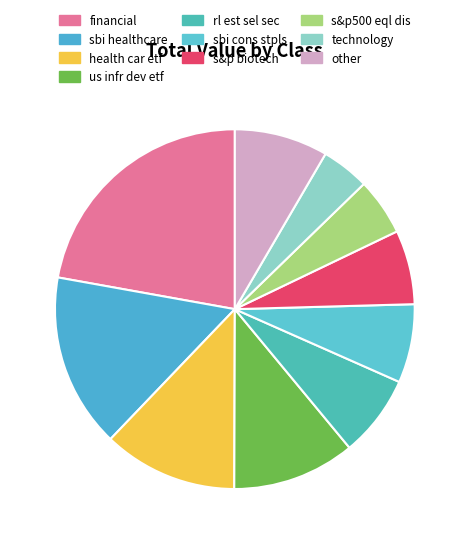

True or false: health car etf accounts for 24% of the total.

False